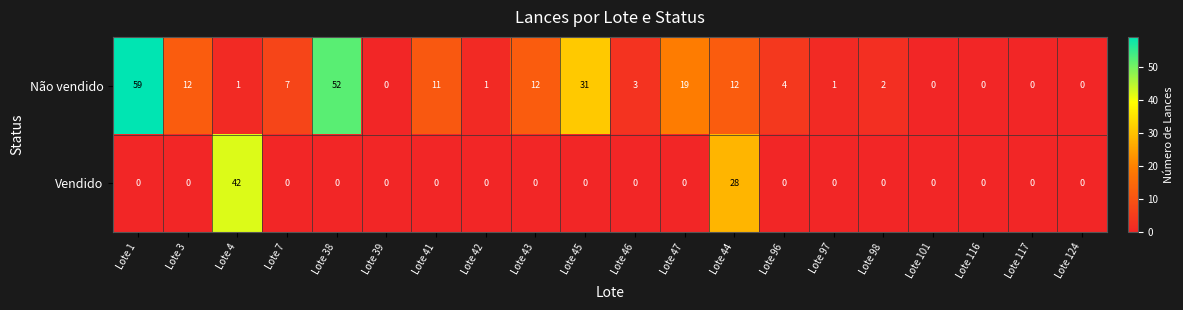

What is the greatest value displayed?

59